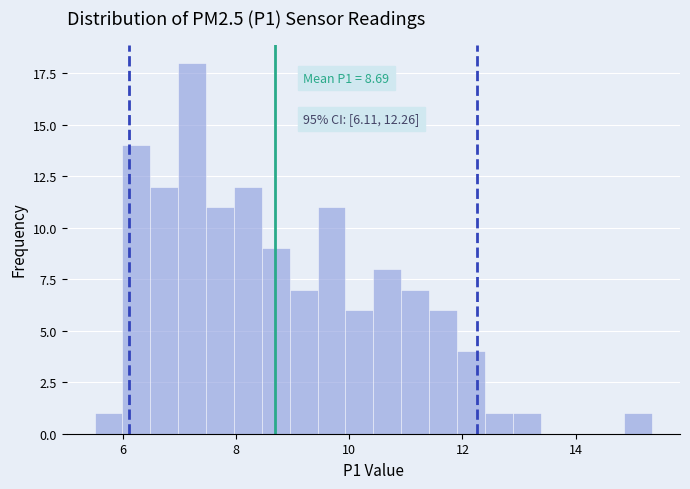

Around what value on the x-axis is the tallest bar? Give the approximate position of its centre, as read against the axis.

7.2